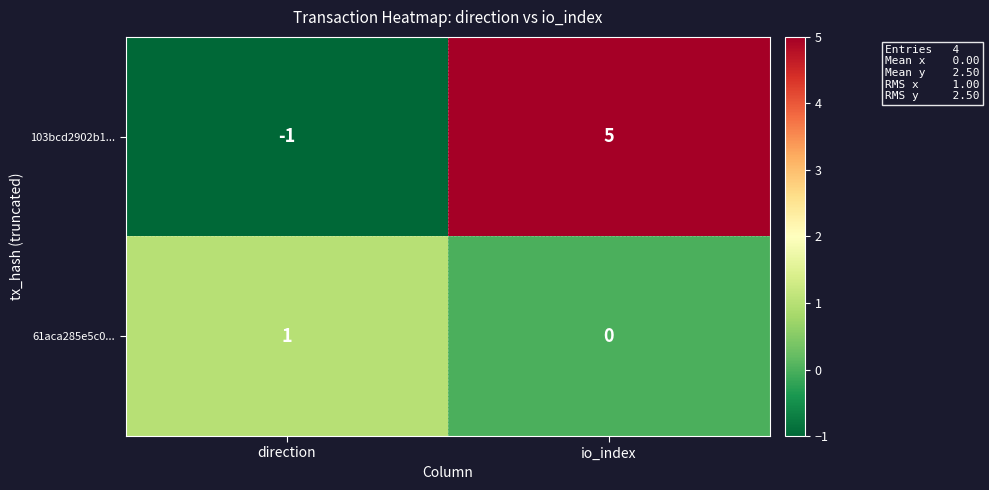

How many distinct data groups are displayed?

2